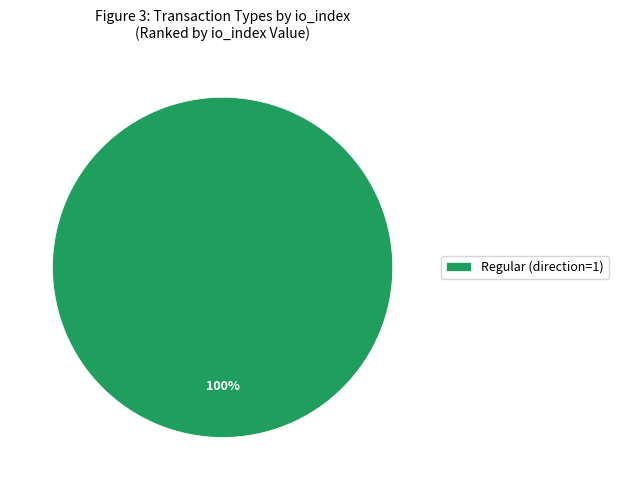

Is Regular (direction=1) the majority of the pie?

Yes